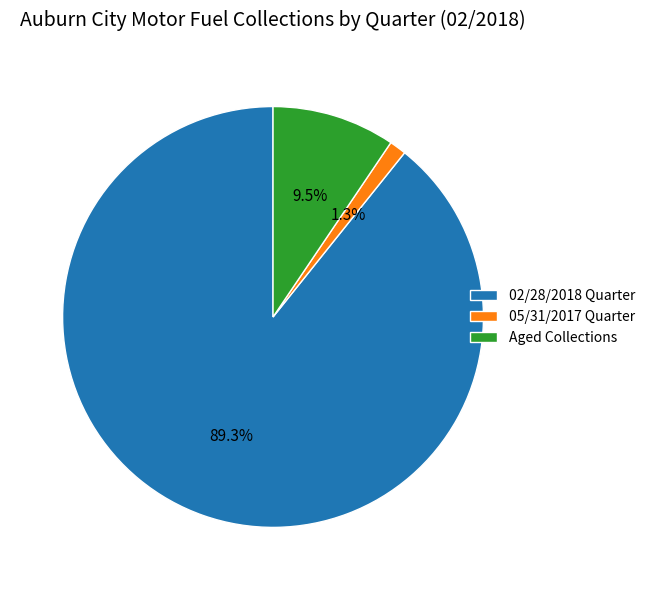

Does any single category account for the majority?

Yes